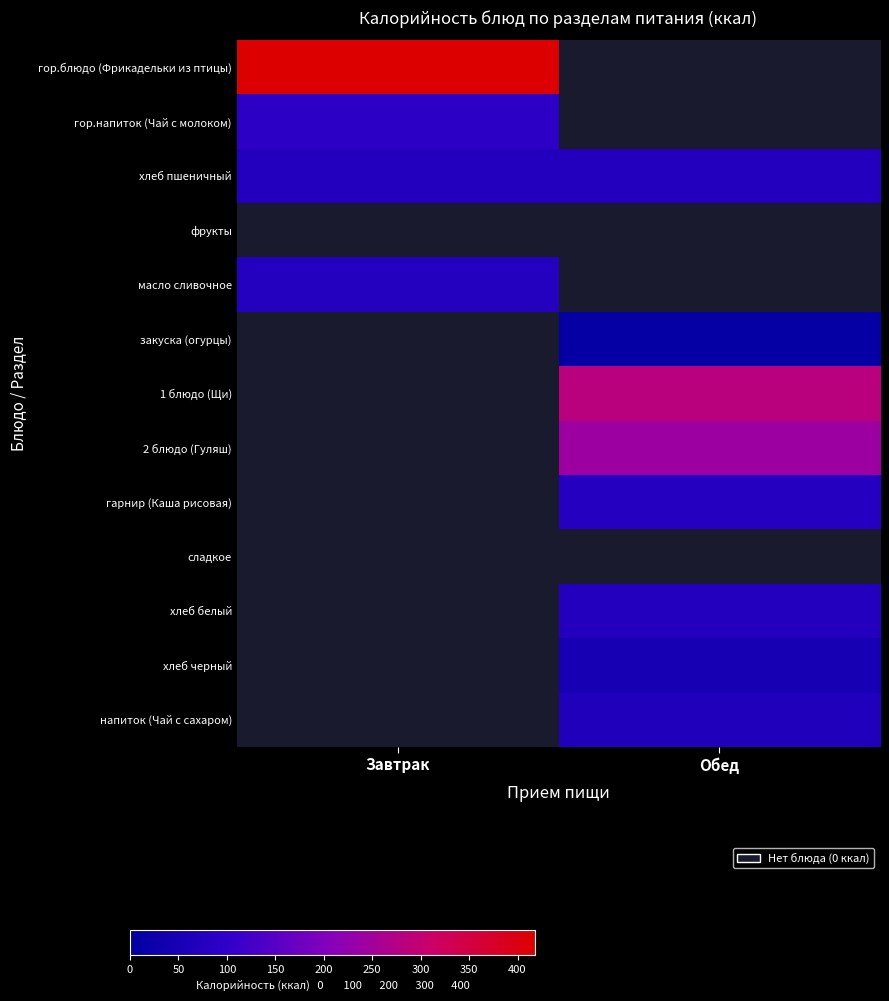

What is the spread (max minus min) of values at Завтрак?

346.0